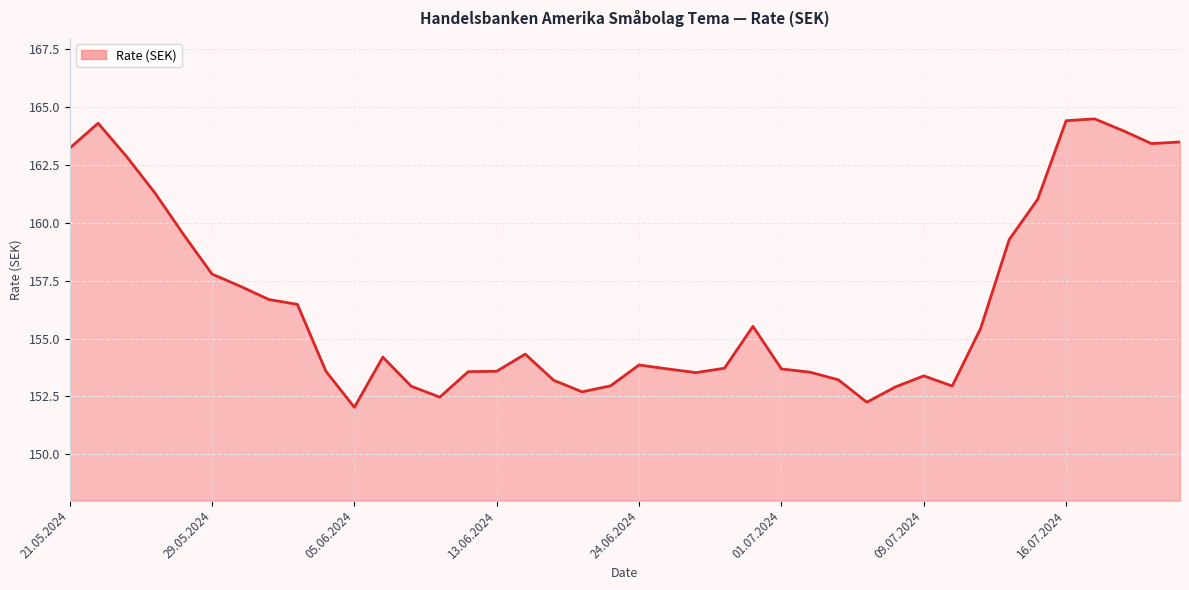

What is the difference between the second highest and minimum values?

12.4